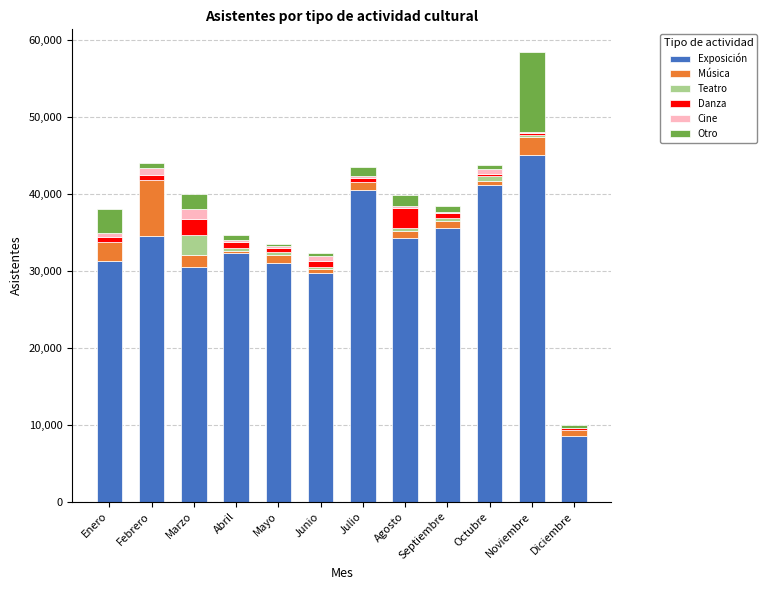

How many distinct data groups are displayed?

6